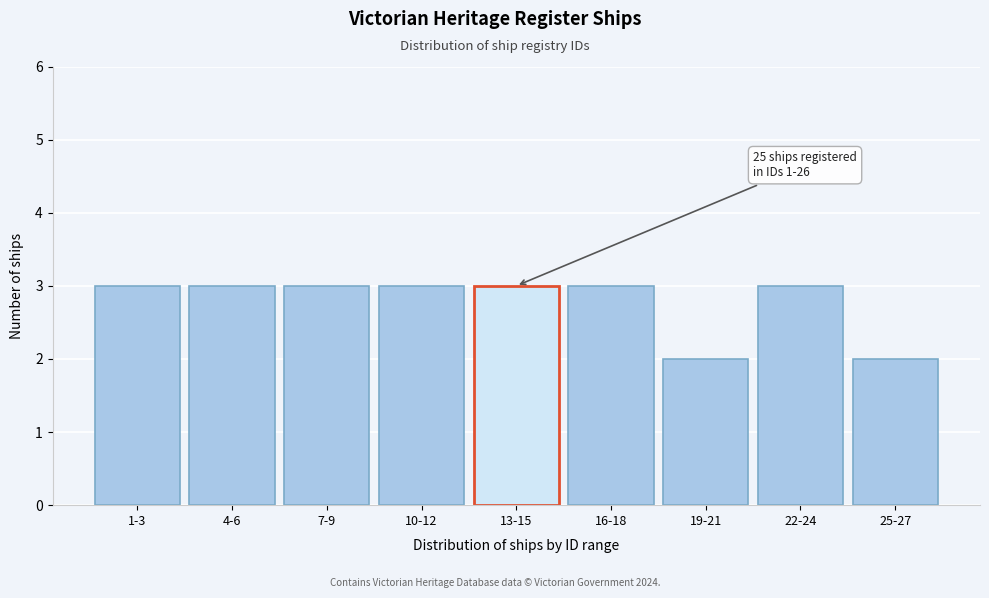

Reading left to right, transcribe all the data shown in this chart.

3	3	3	3	3	3	2	3	2